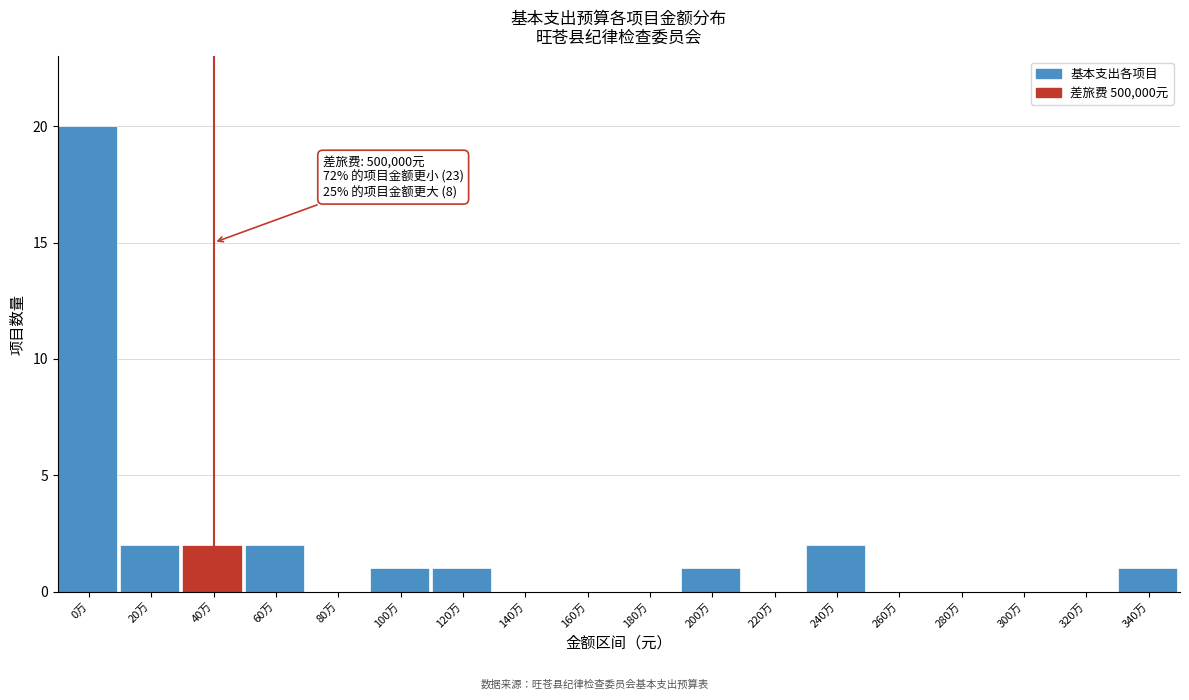

Reading left to right, what are all the values shown in this chart?

0万=20	20万=2	40万=2	60万=2	80万=0	100万=1	120万=1	140万=0	160万=0	180万=0	200万=1	220万=0	240万=2	260万=0	280万=0	300万=0	320万=0	340万=1